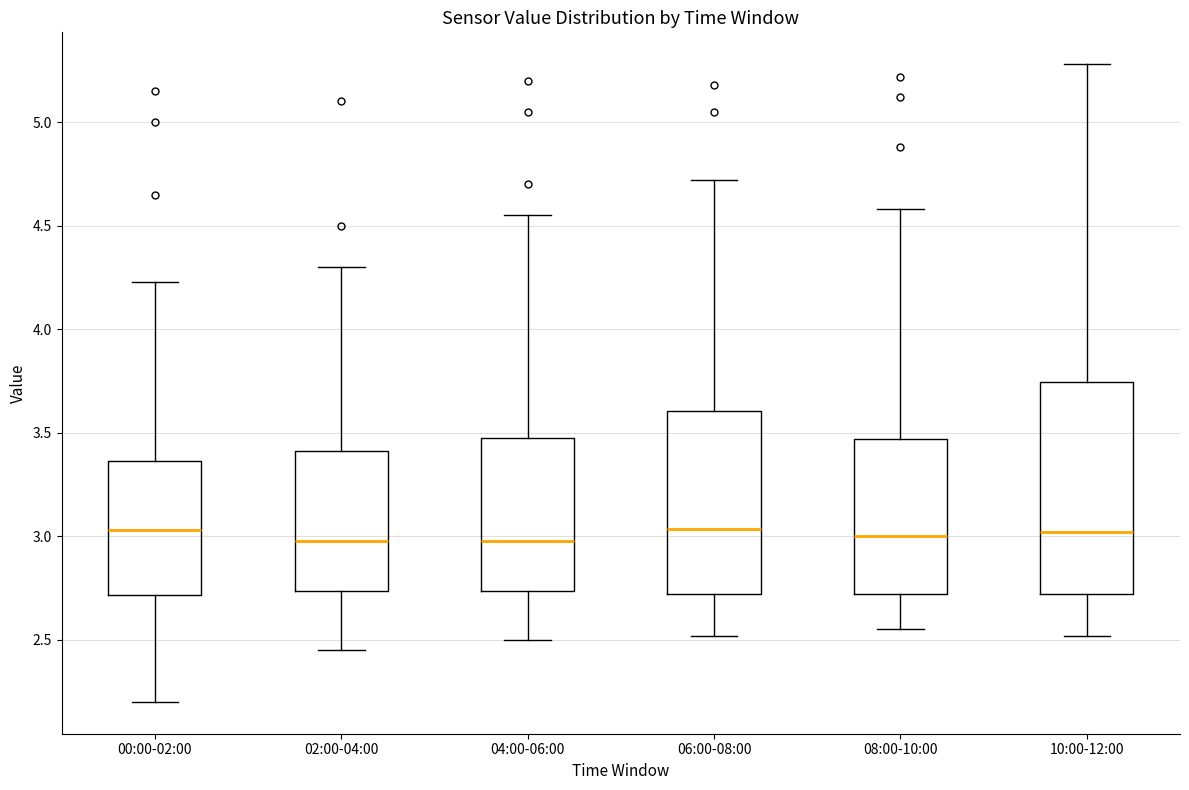

Which box is the tallest, from its lower edge to its upper edge?

10:00-12:00